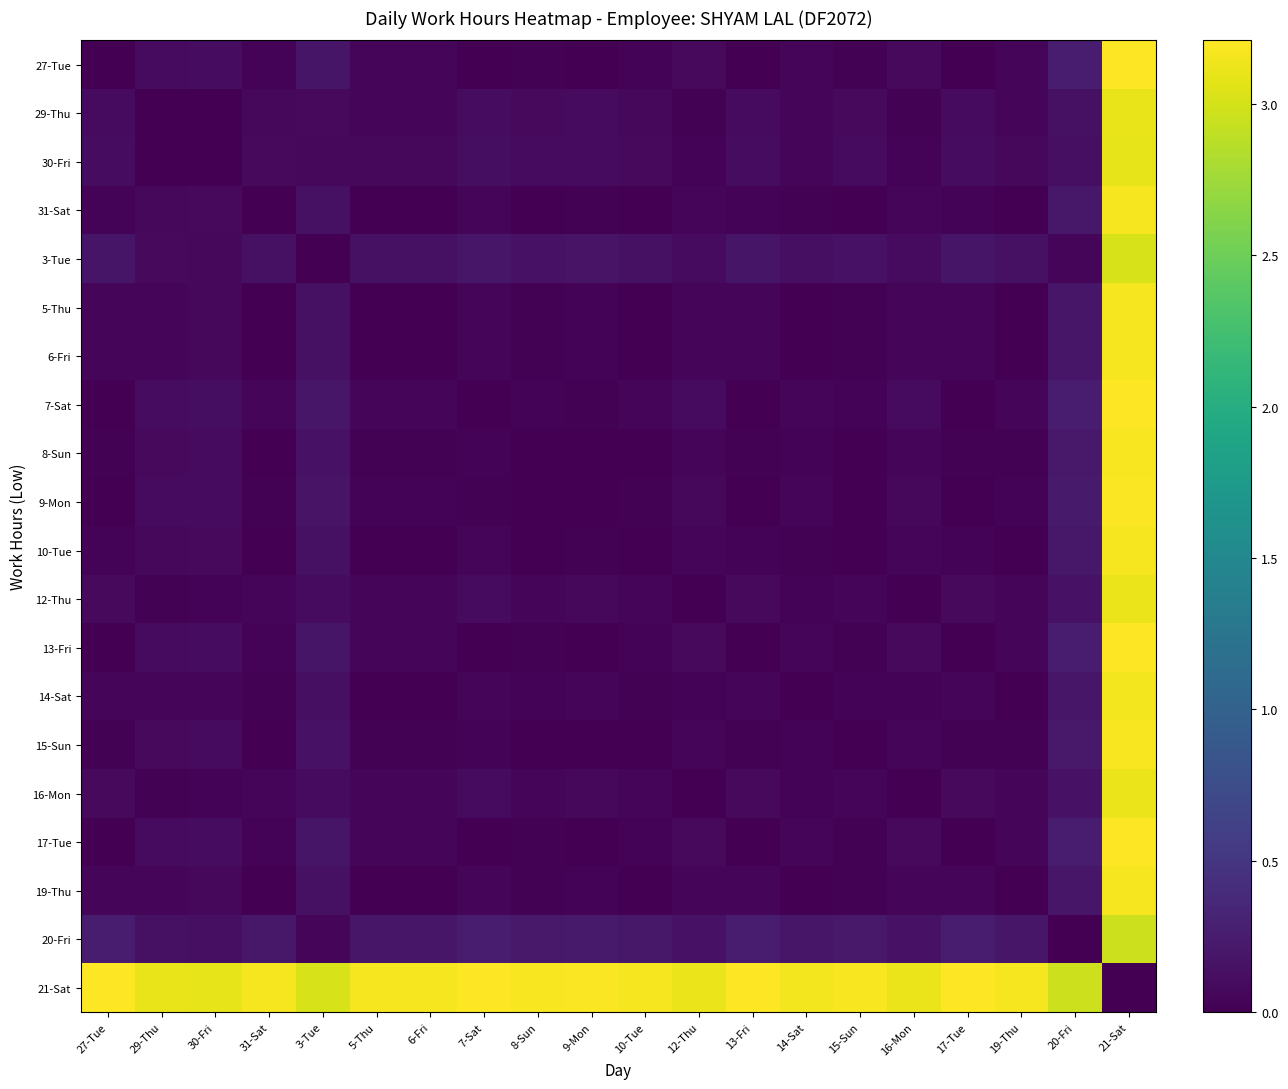

How many series are shown in this chart?

20